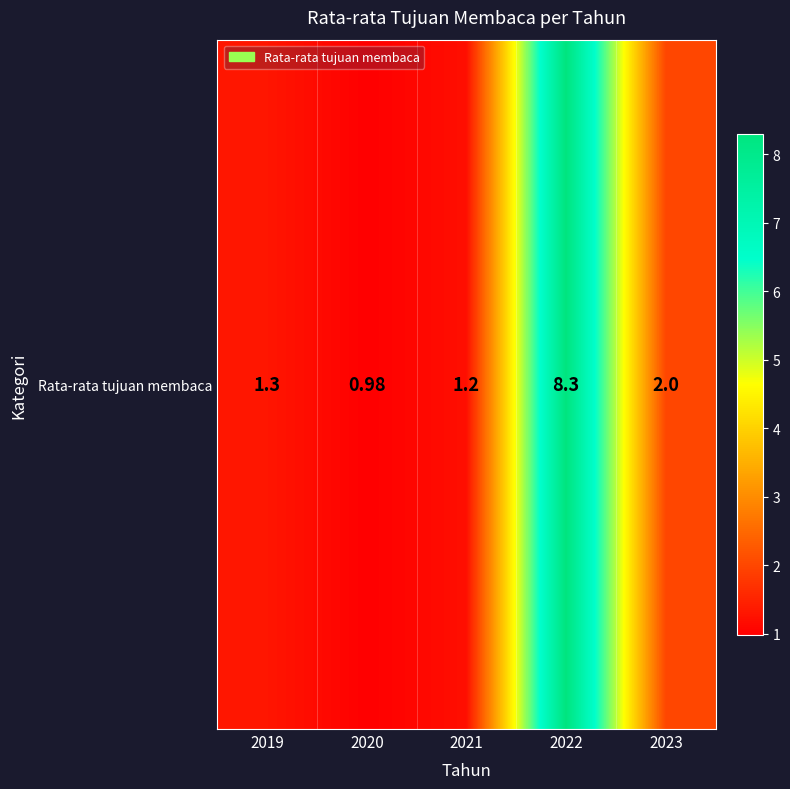

Is it true that the value at 2019 is 0.5?

False